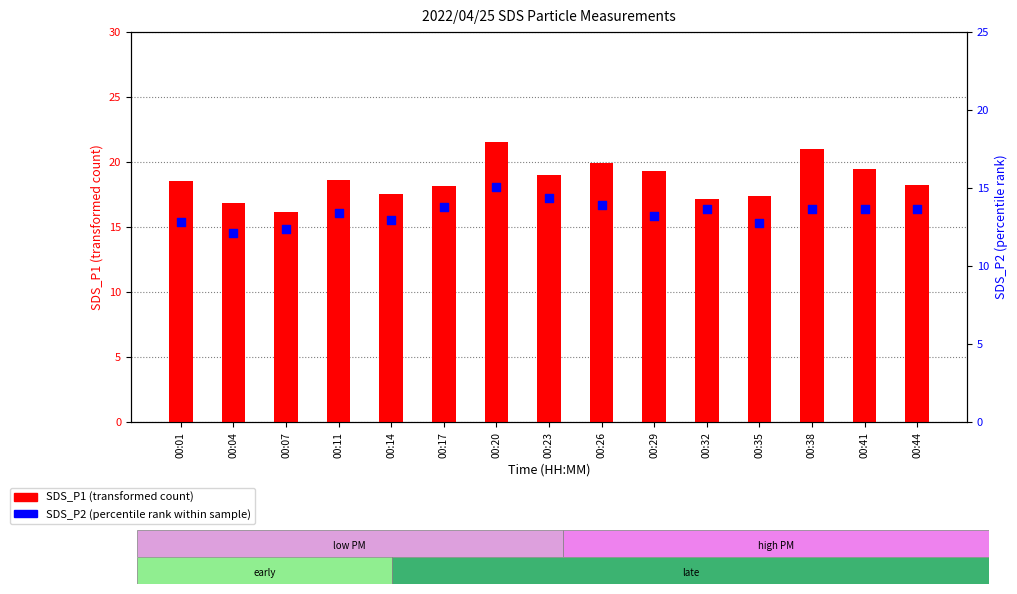

At how many categories does at least one series exceed 12?

15